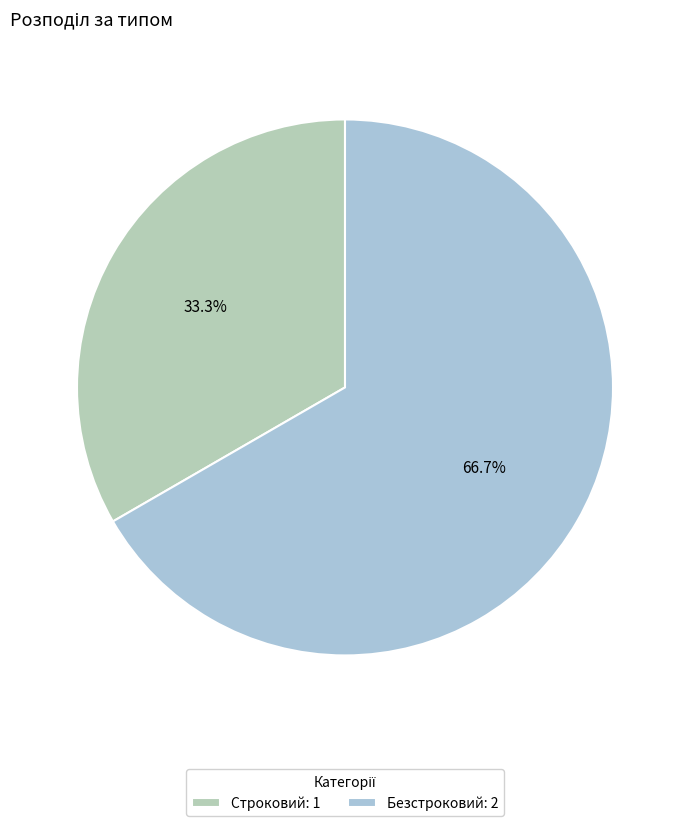

Does Строковий account for over 50% of the chart?

No